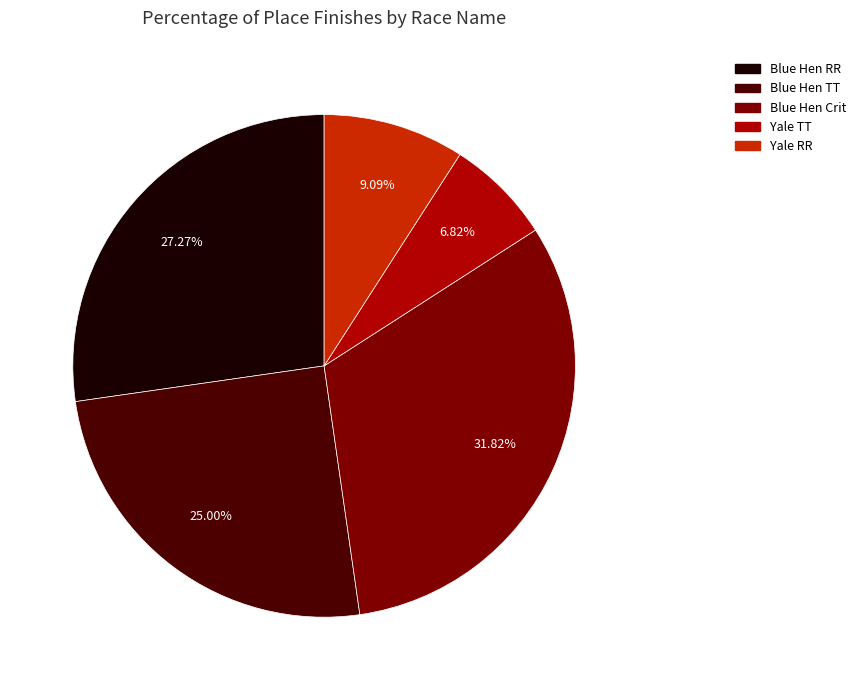

How many segments does this pie chart have?

5